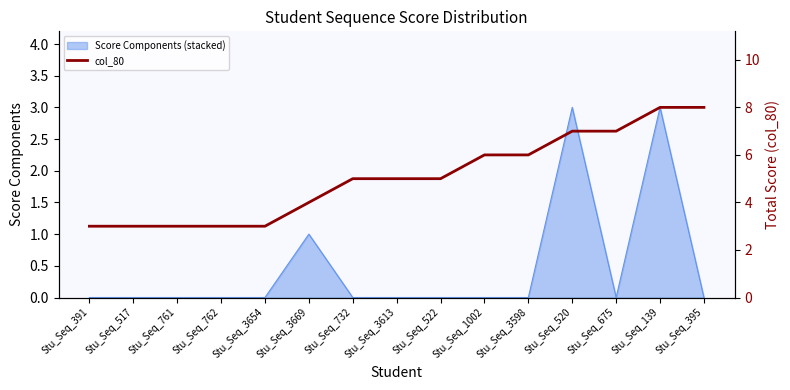

Does the chart display data point markers on the line(s)?

No